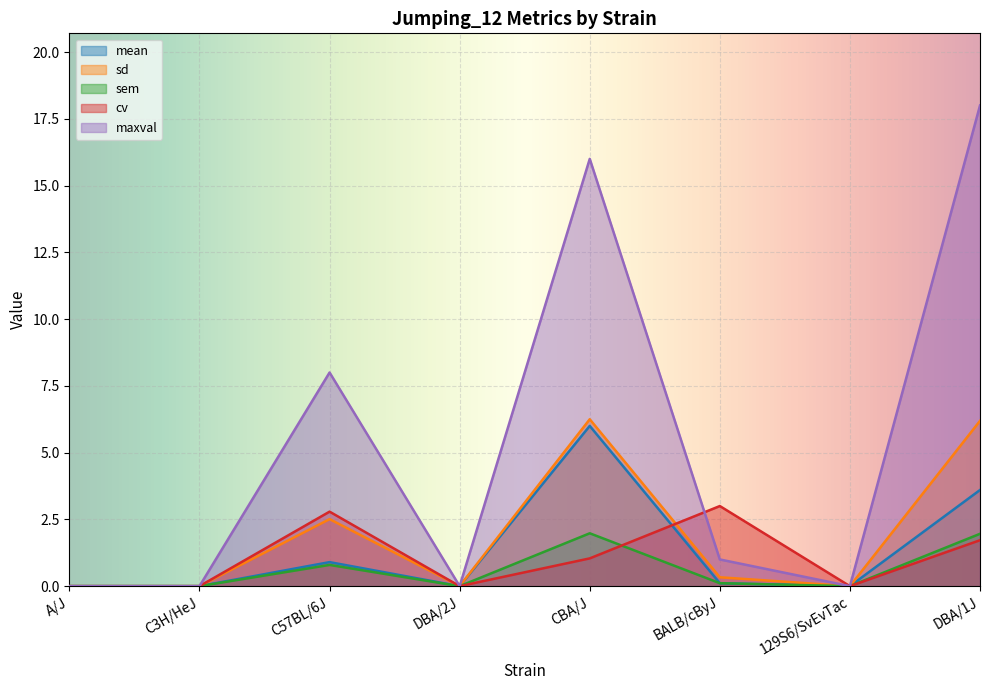

In sem, how many points are higher than both neighbors (excluding endpoints)?

2